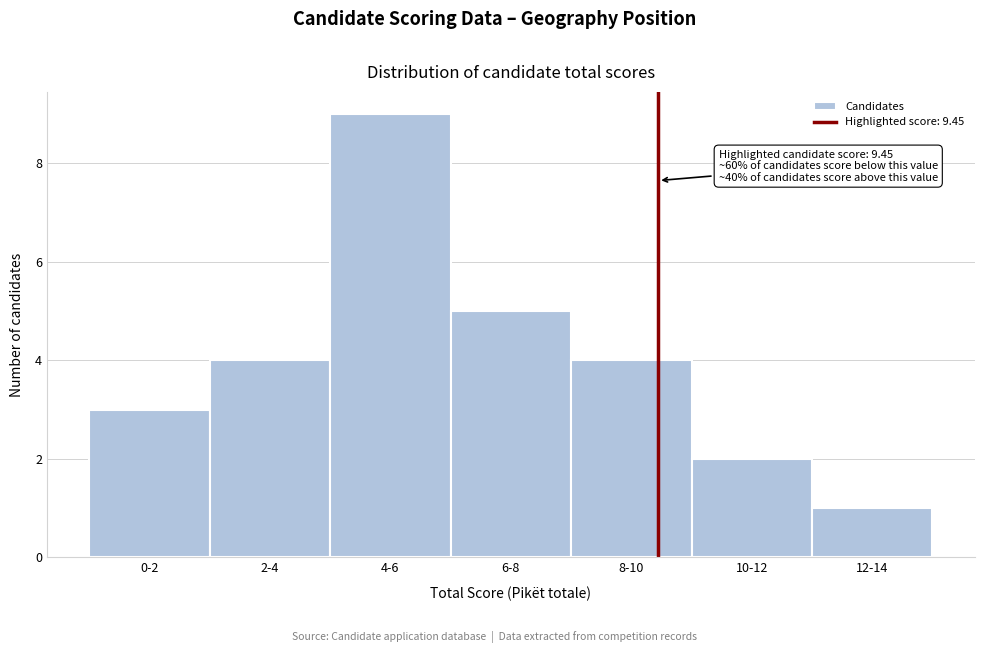

Reading left to right, what are all the values shown in this chart?

3	4	9	5	4	2	1